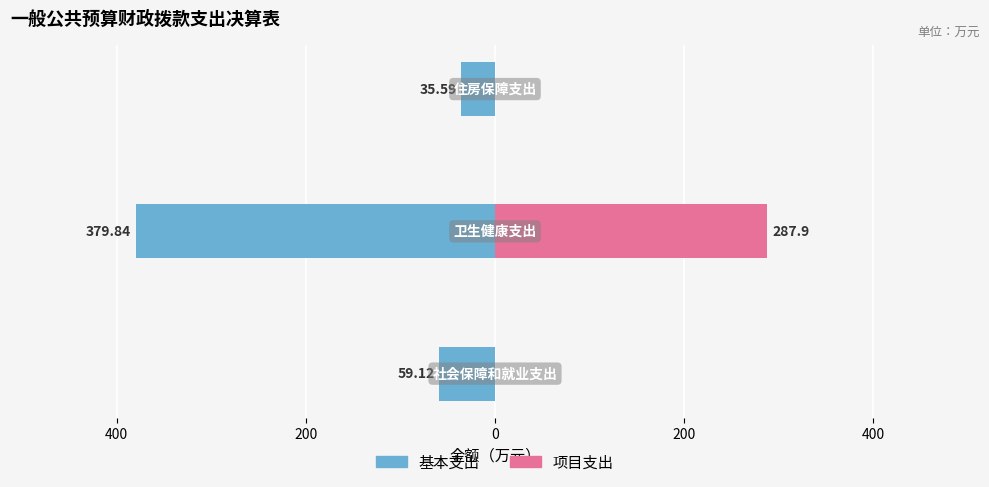

What is the difference between the highest and lowest values at 400?

667.7